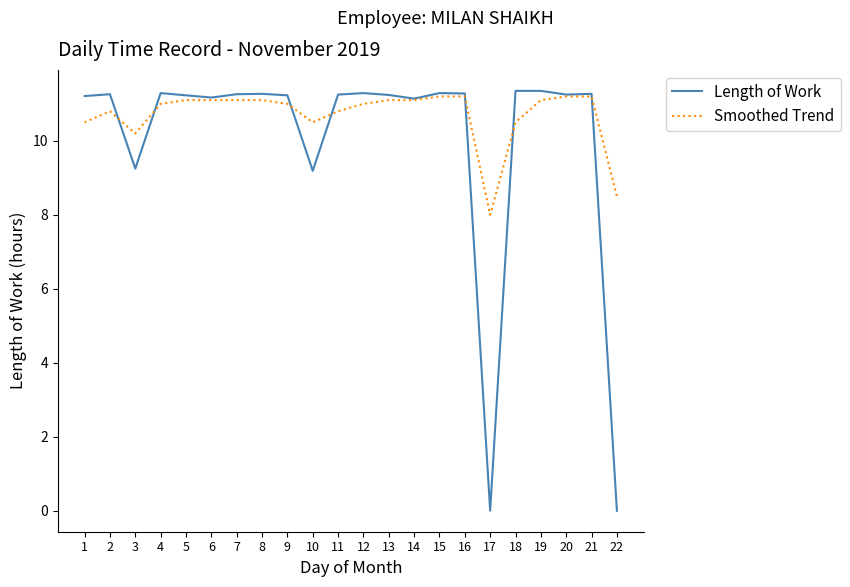

At which label is Smoothed Trend closest to 9?

22